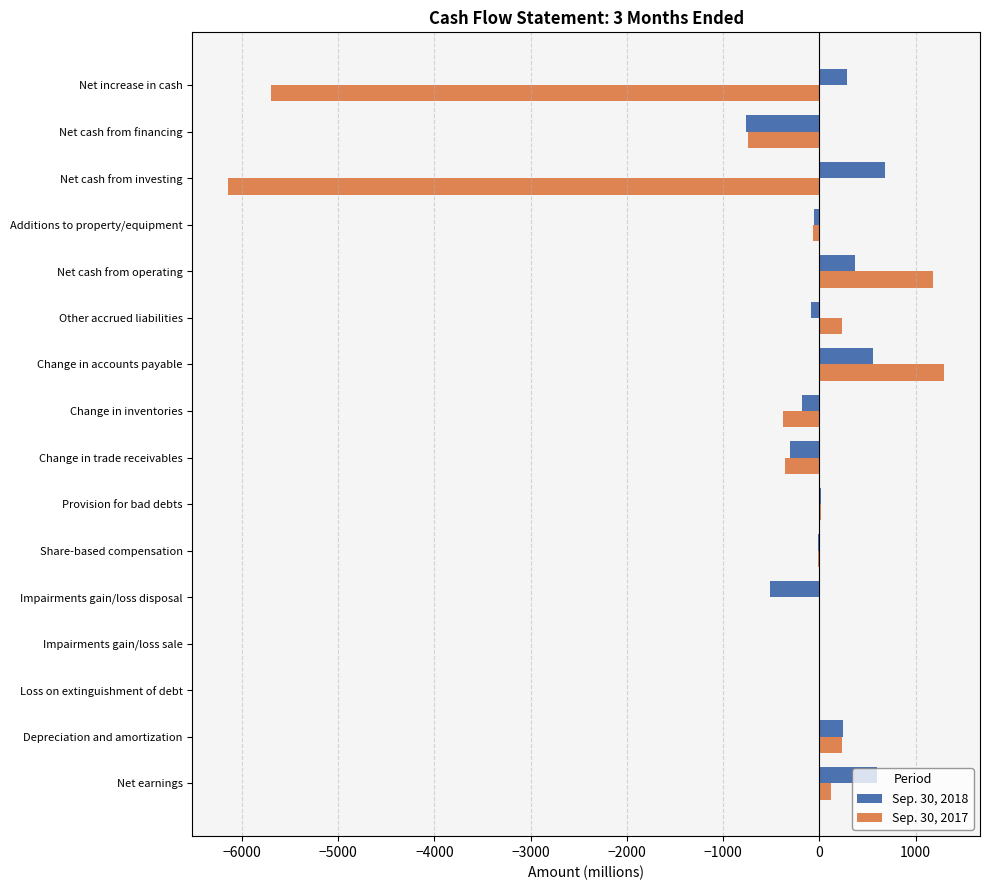

At which category is the sum across all series the highest?

Change in accounts payable